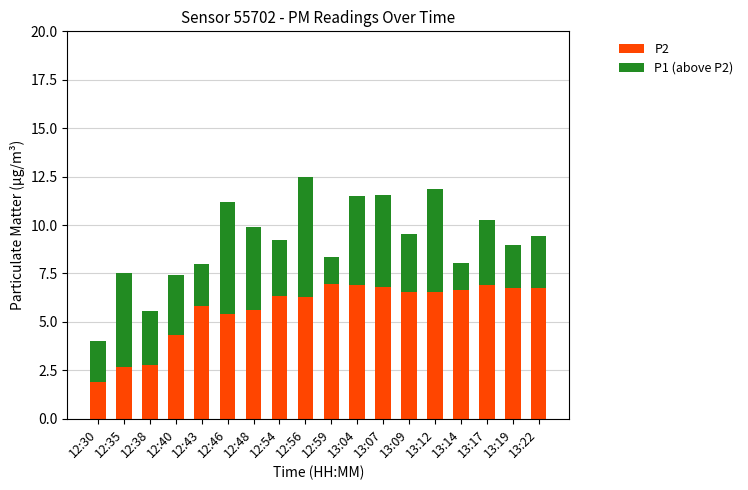

What is the average value of the P2 series?

5.7